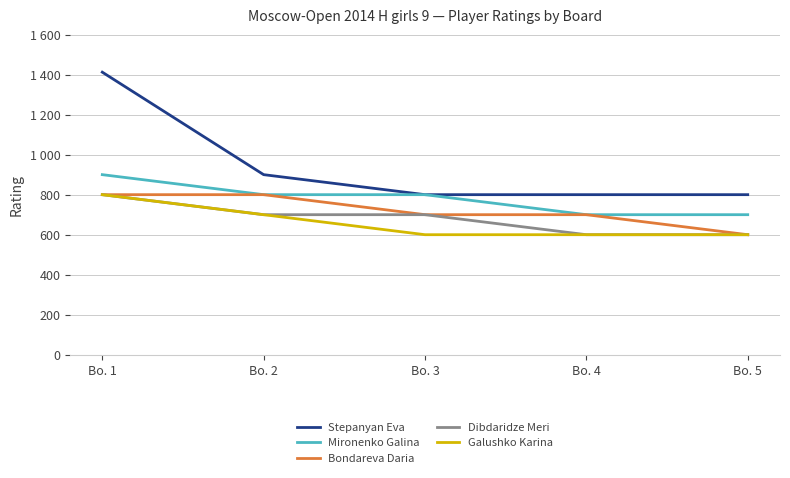

True or false: Stepanyan Eva has a value of 800 at Bo. 4.

True